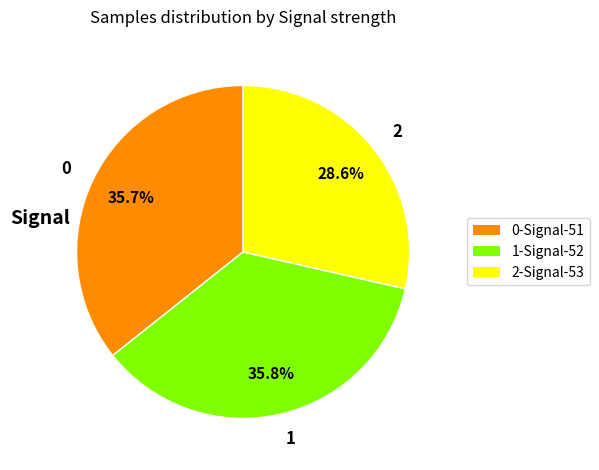

How many segments does this pie chart have?

3